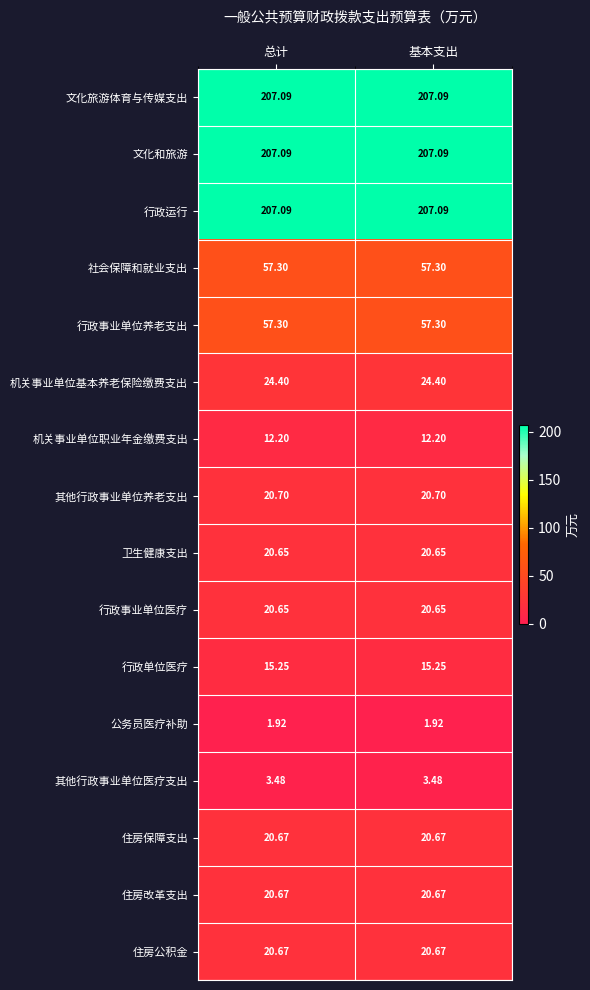

Reading right to left, extract all data points from this chart.

文化旅游体育与传媒支出: 基本支出=207.1	总计=207.1
文化和旅游: 基本支出=207.1	总计=207.1
行政运行: 基本支出=207.1	总计=207.1
社会保障和就业支出: 基本支出=57.3	总计=57.3
行政事业单位养老支出: 基本支出=57.3	总计=57.3
机关事业单位基本养老保险缴费支出: 基本支出=24.4	总计=24.4
机关事业单位职业年金缴费支出: 基本支出=12.2	总计=12.2
其他行政事业单位养老支出: 基本支出=20.7	总计=20.7
卫生健康支出: 基本支出=20.6	总计=20.6
行政事业单位医疗: 基本支出=20.6	总计=20.6
行政单位医疗: 基本支出=15.2	总计=15.2
公务员医疗补助: 基本支出=1.9	总计=1.9
其他行政事业单位医疗支出: 基本支出=3.5	总计=3.5
住房保障支出: 基本支出=20.7	总计=20.7
住房改革支出: 基本支出=20.7	总计=20.7
住房公积金: 基本支出=20.7	总计=20.7